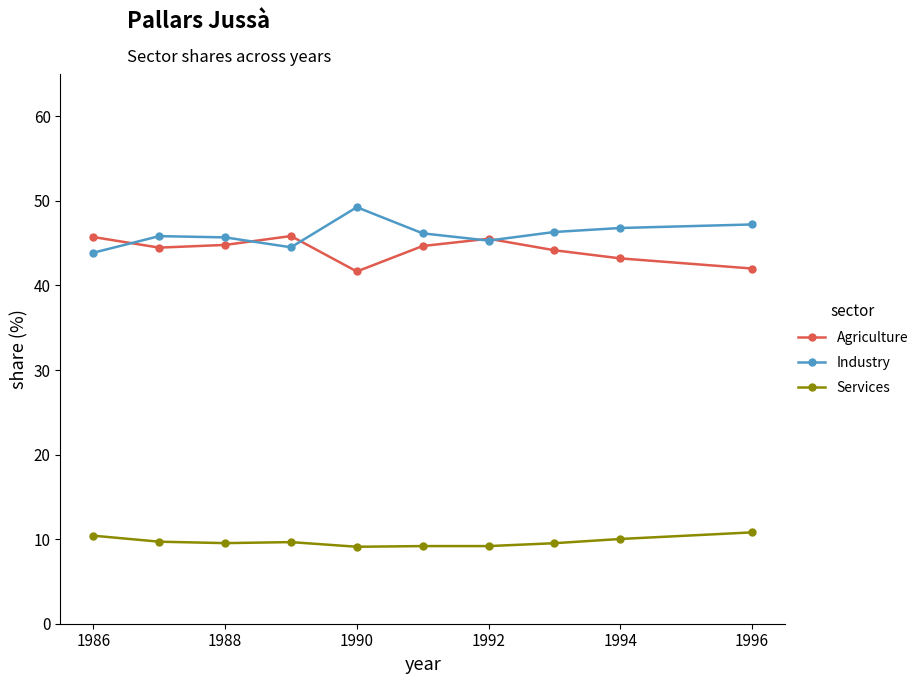

List the series in order of their peak value, lowest first.

Services, Agriculture, Industry